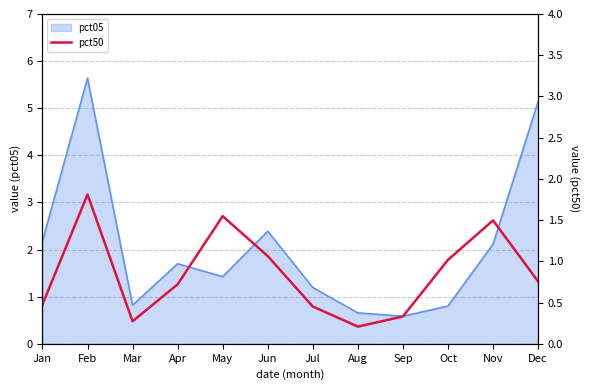

List the labels in order of value, largest first.

Feb, May, Nov, Jun, Oct, Dec, Apr, Jan, Jul, Sep, Mar, Aug